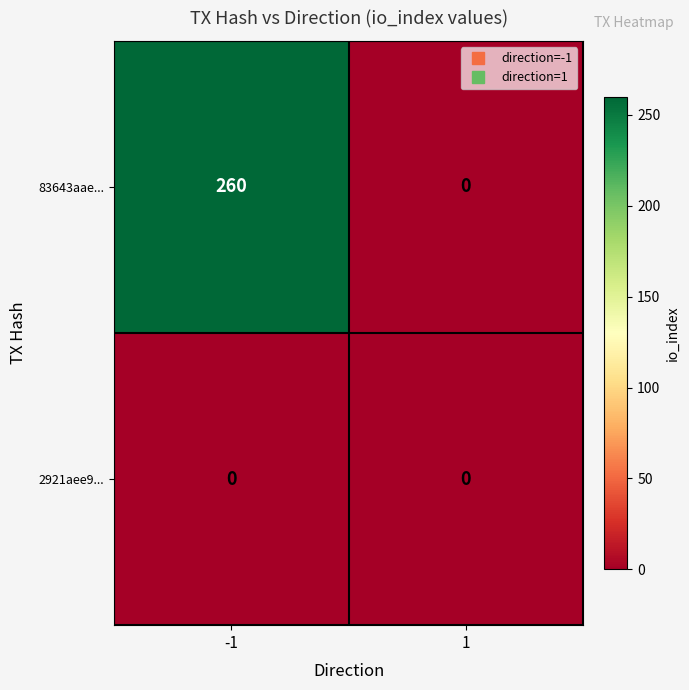

Reading right to left, list all the values displayed in this chart.

83643aae...: 1=0	-1=260
2921aee9...: 1=0	-1=0